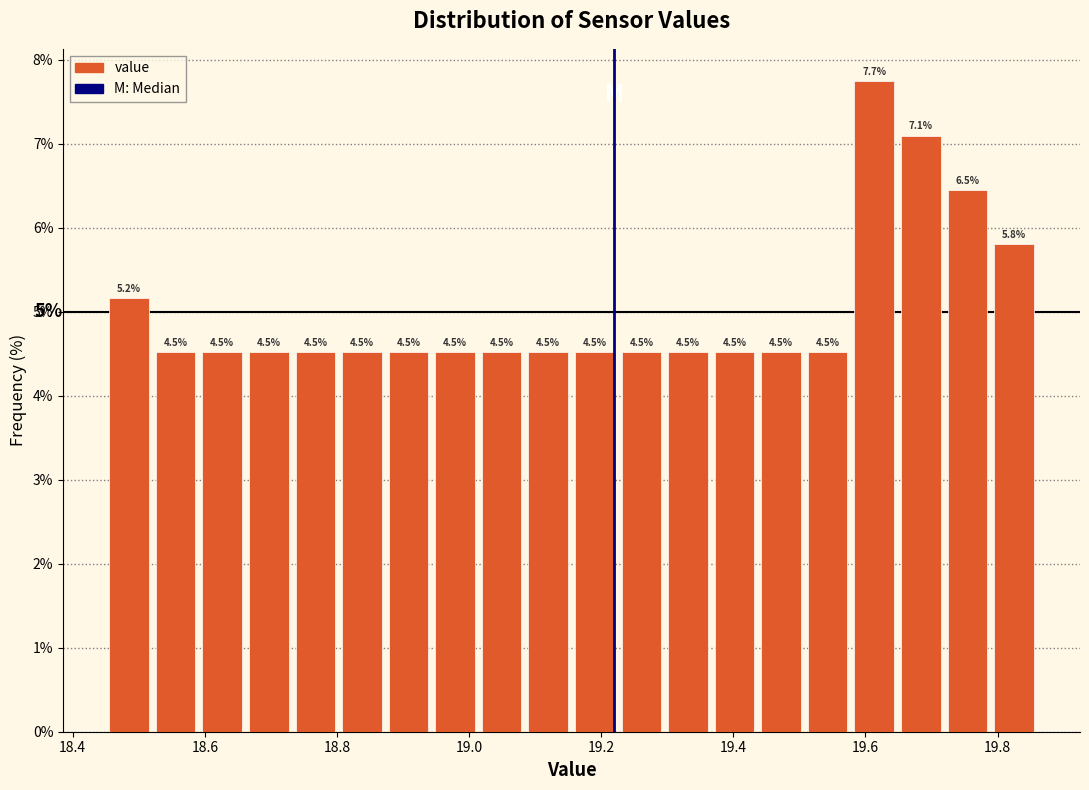

Around what value on the x-axis is the tallest bar? Give the approximate position of its centre, as read against the axis.

19.62